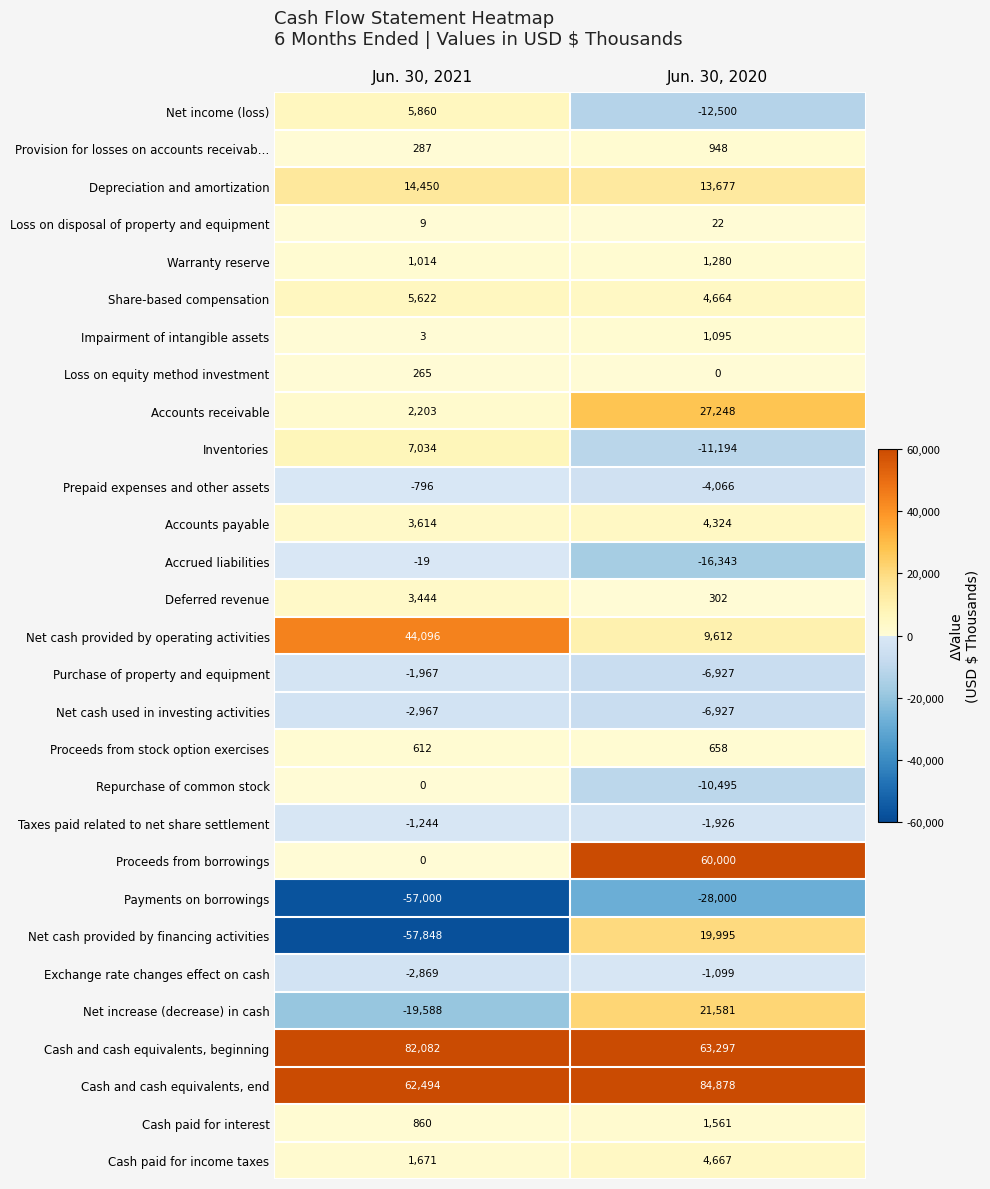

What is the total value across all series at Jun. 30, 2020?

220332